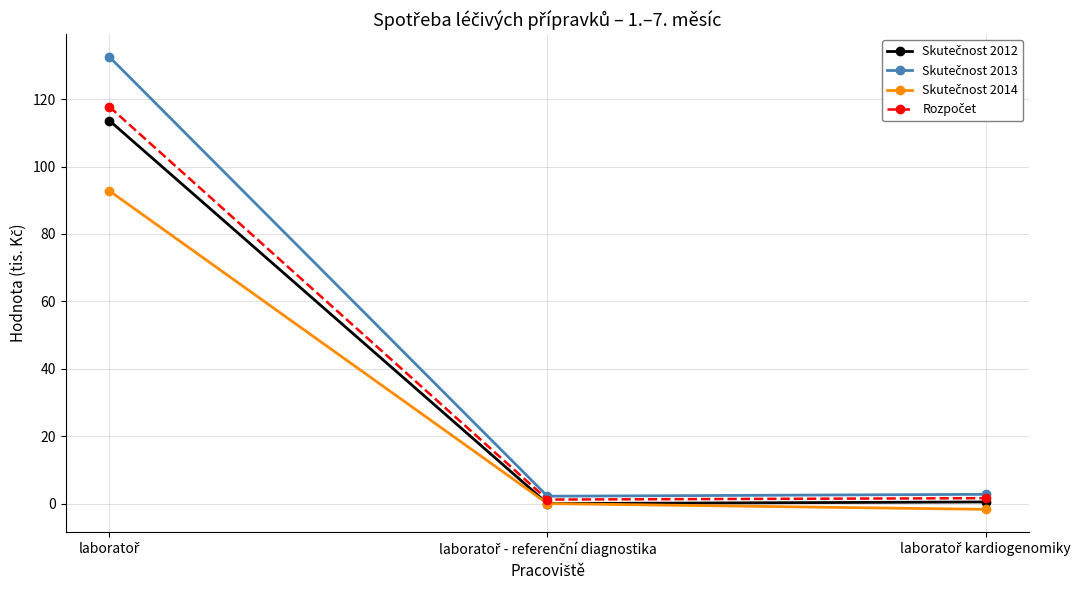

How many categories are shown in the chart?

3